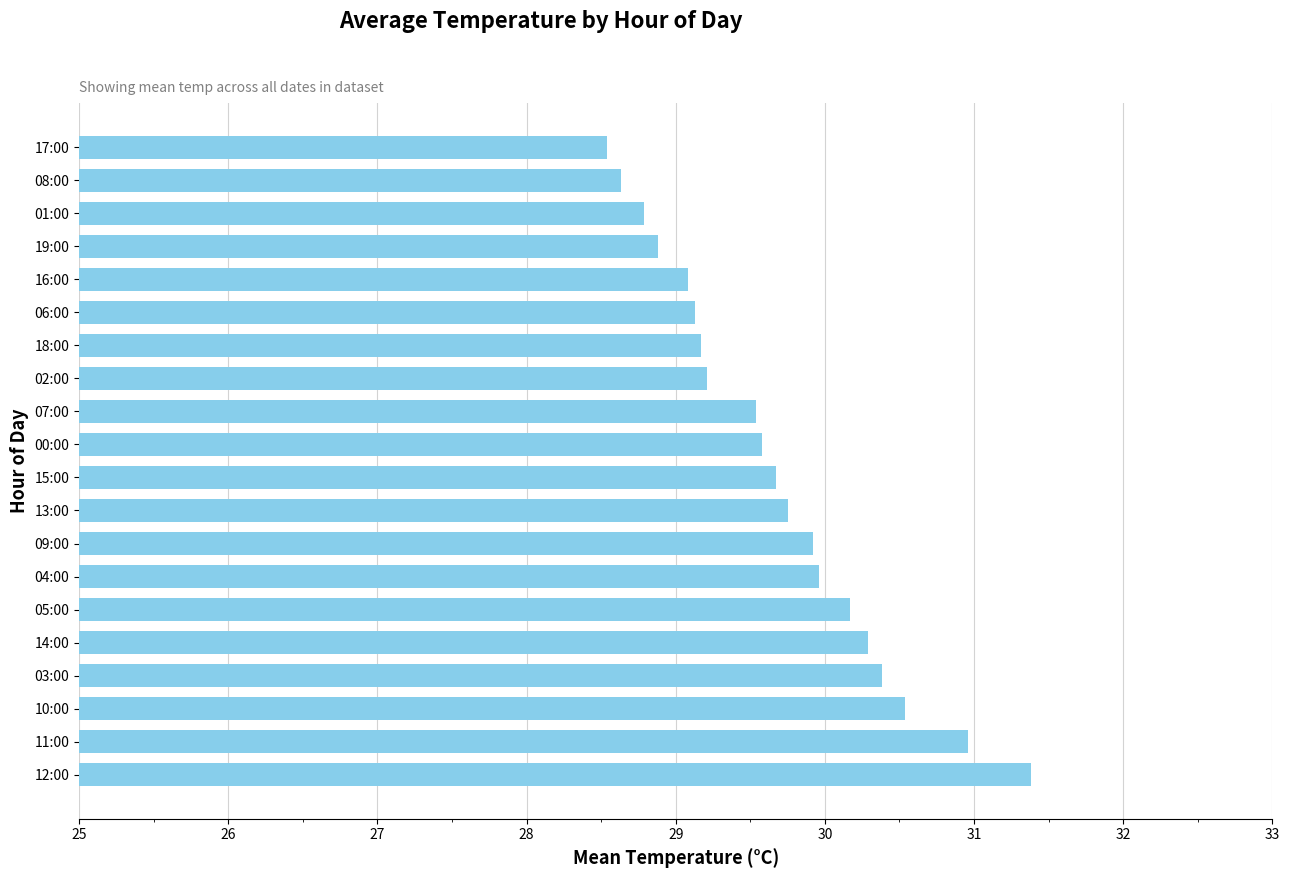

Are the bars grouped side by side (vs. stacked)?

No